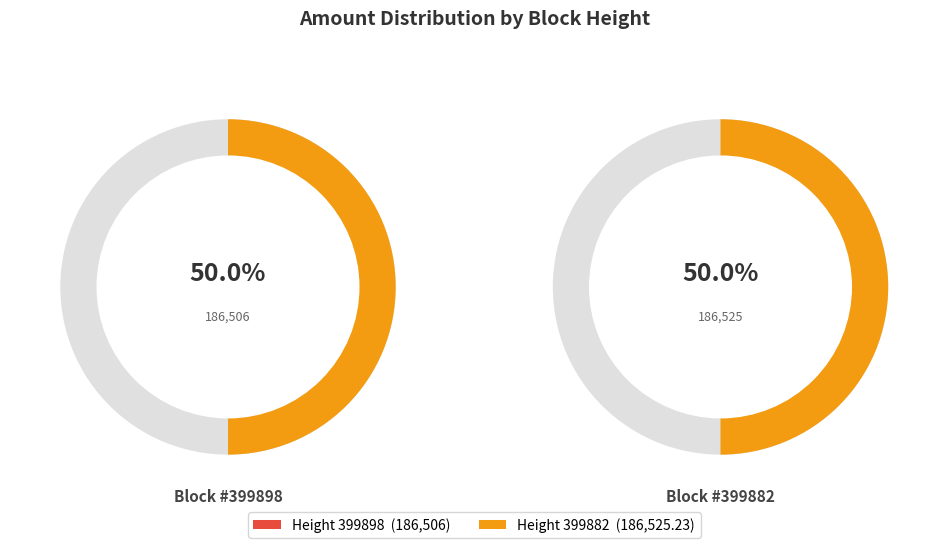

How many segments does this pie chart have?

2